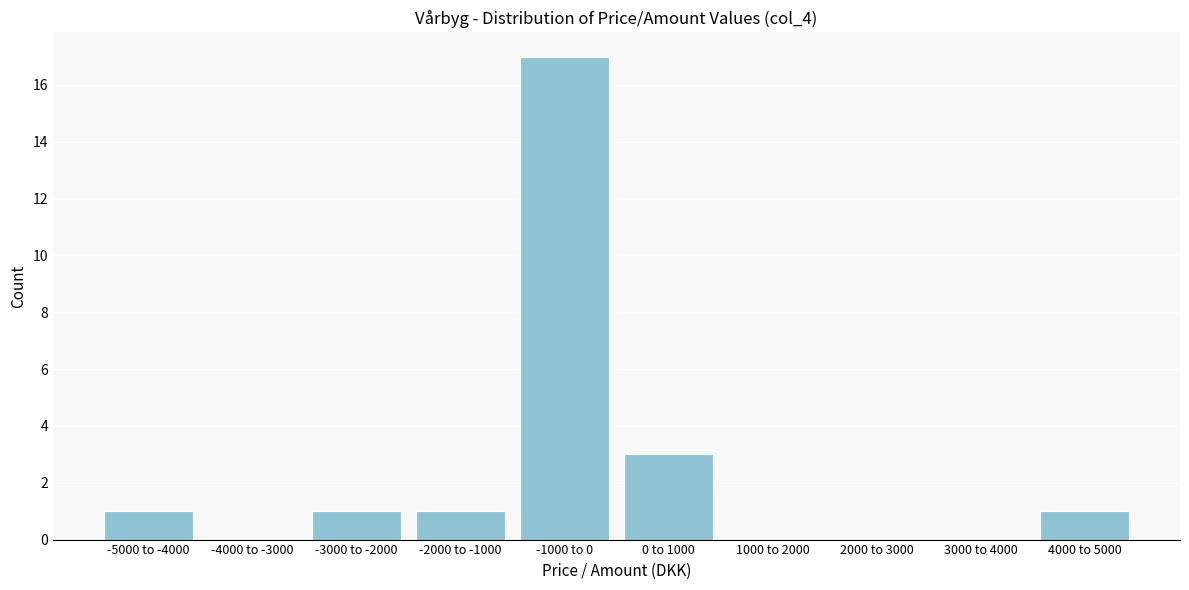

Reading left to right, transcribe all the data shown in this chart.

-5000 to -4000=1	-4000 to -3000=0	-3000 to -2000=1	-2000 to -1000=1	-1000 to 0=17	0 to 1000=3	1000 to 2000=0	2000 to 3000=0	3000 to 4000=0	4000 to 5000=1